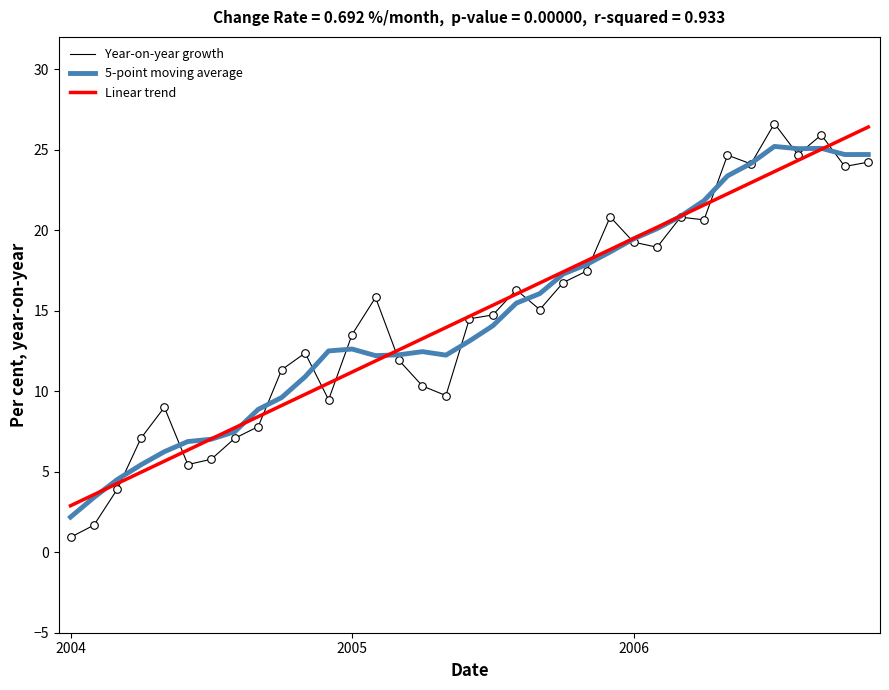

At how many categories does at least one series exceed 17?

14